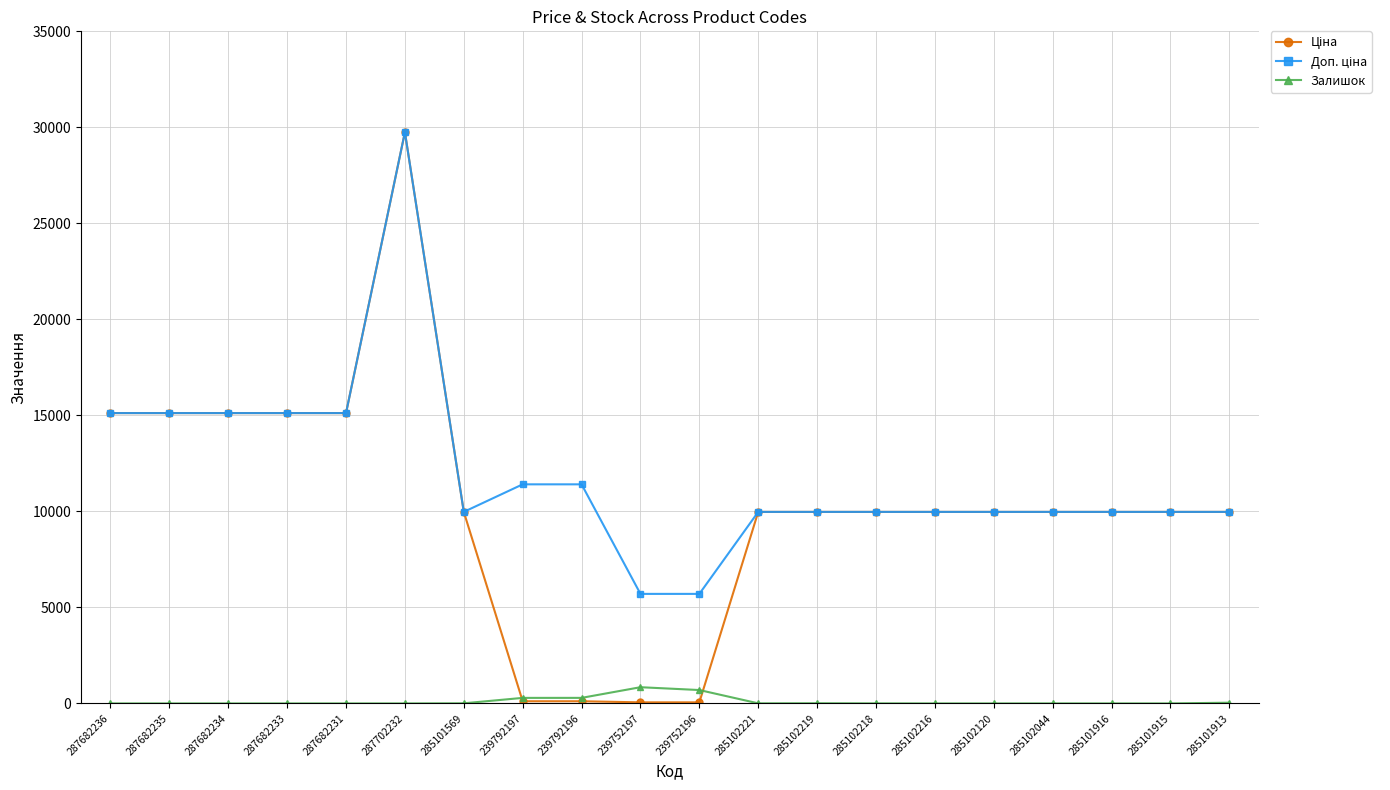

The value of Залишок at 285102218 is 3.0. True or false?

True